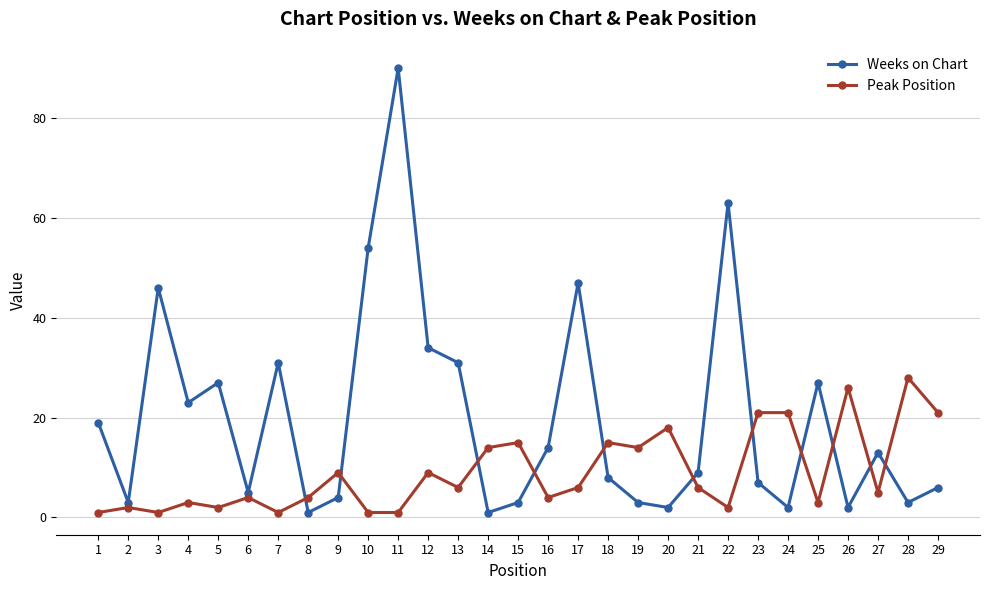

Between which two adjacent categories do Weeks on Chart and Peak Position first intersect?

7 and 8